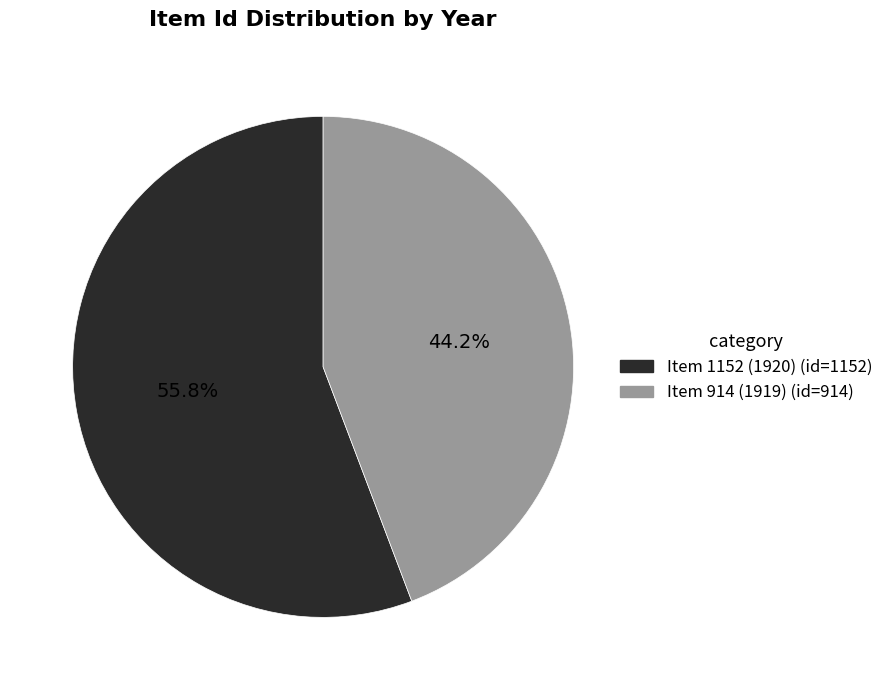

Which category has the smallest portion of the pie?

Item 914 (1919)